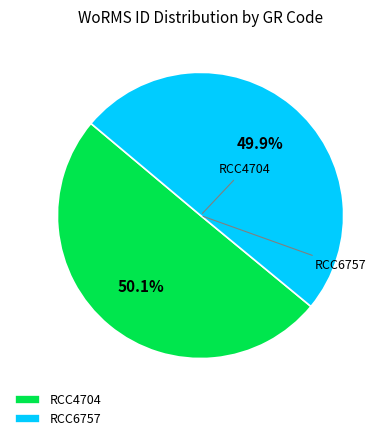

To the nearest percent, what is the combined percentage of RCC6757 and RCC4704?

100%